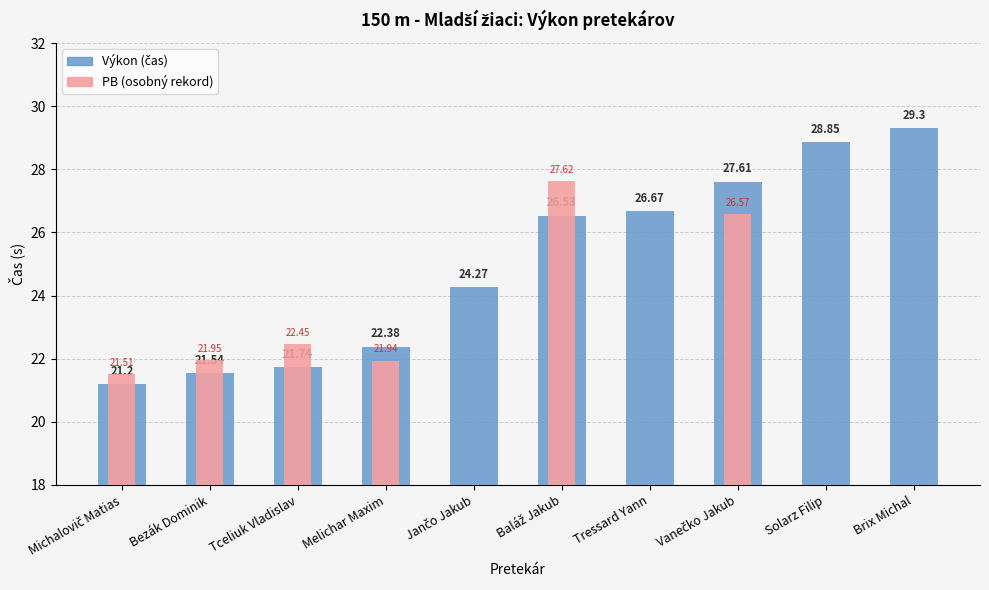

Count the number of categories in the chart.

10